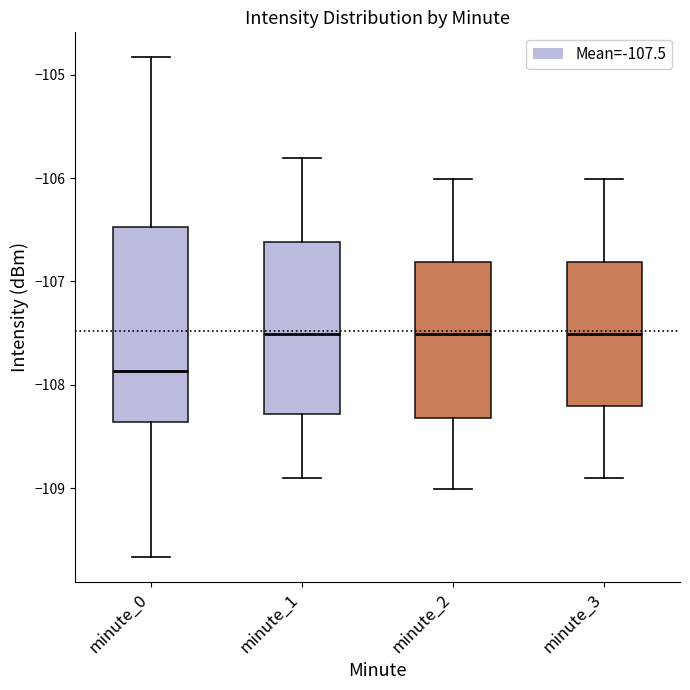

Which box has the lowest median line?

minute_0